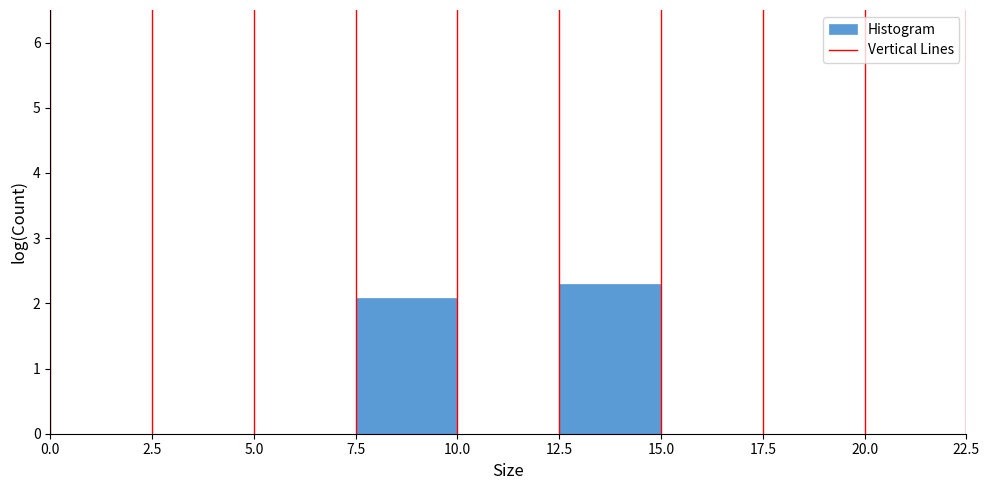

Reading left to right, transcribe this chart: for each bar, give the range it covers on the x-axis and its height. The values are not printed on the chart, so give them approximately, as read against the axis.

0.0 to 2.5: 0
2.5 to 5.0: 0
5.0 to 7.5: 0
7.5 to 10.0: 2.1
10.0 to 12.5: 0
12.5 to 15.0: 2.3
15.0 to 17.5: 0
17.5 to 20.0: 0
20.0 to 22.5: 0